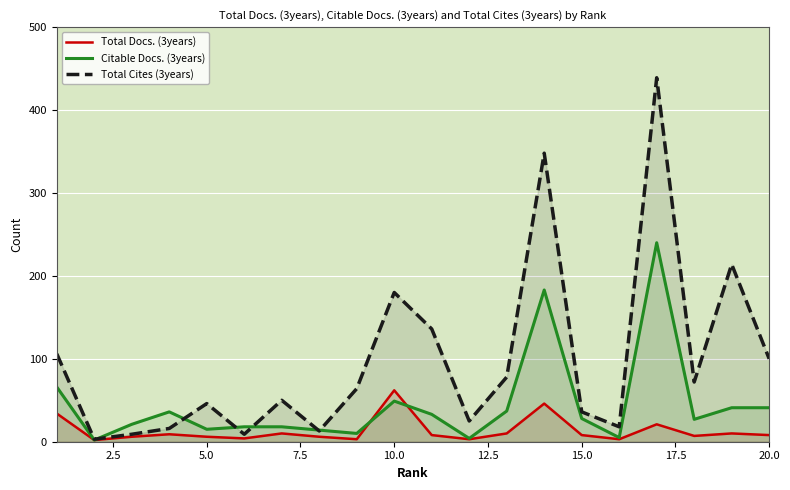

List the series in order of their overall mean, highest first.

Total Cites (3years), Citable Docs. (3years), Total Docs. (3years)